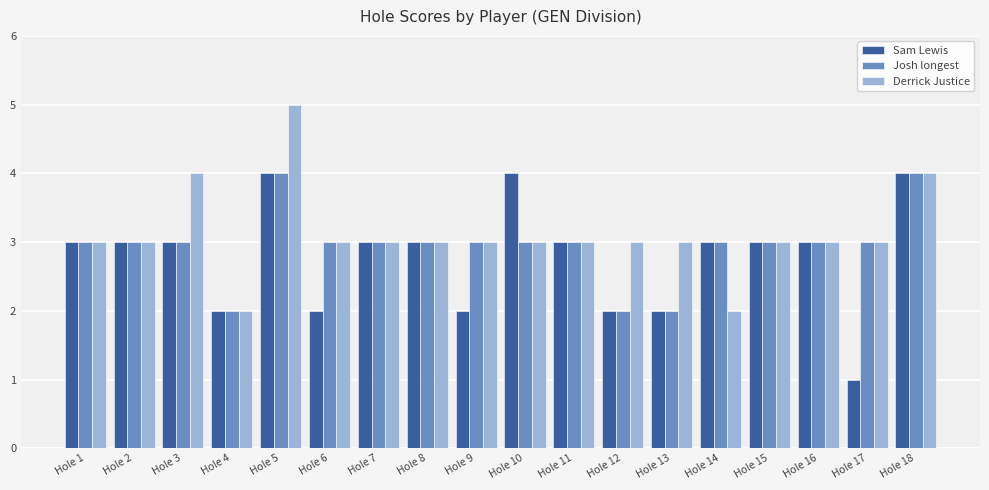

Between Hole 3 and Hole 17, which series saw the biggest shift?

Sam Lewis